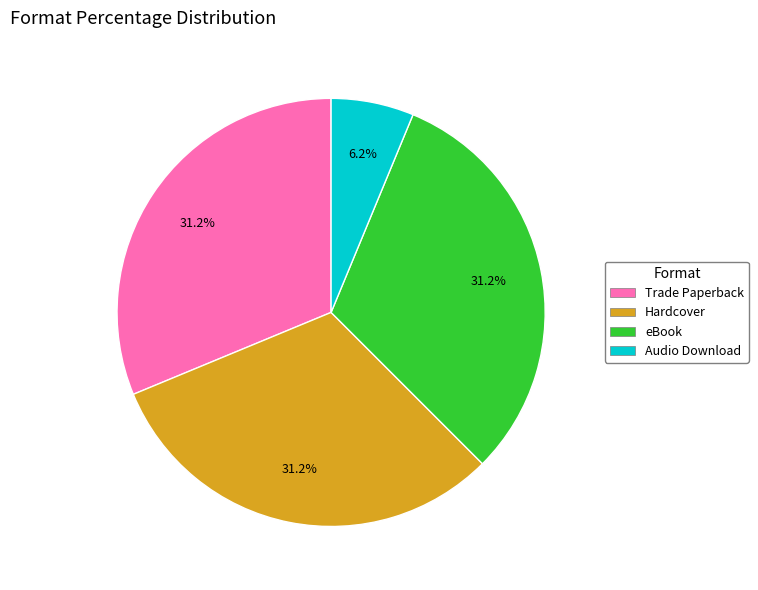

How many slices are in this pie chart?

4